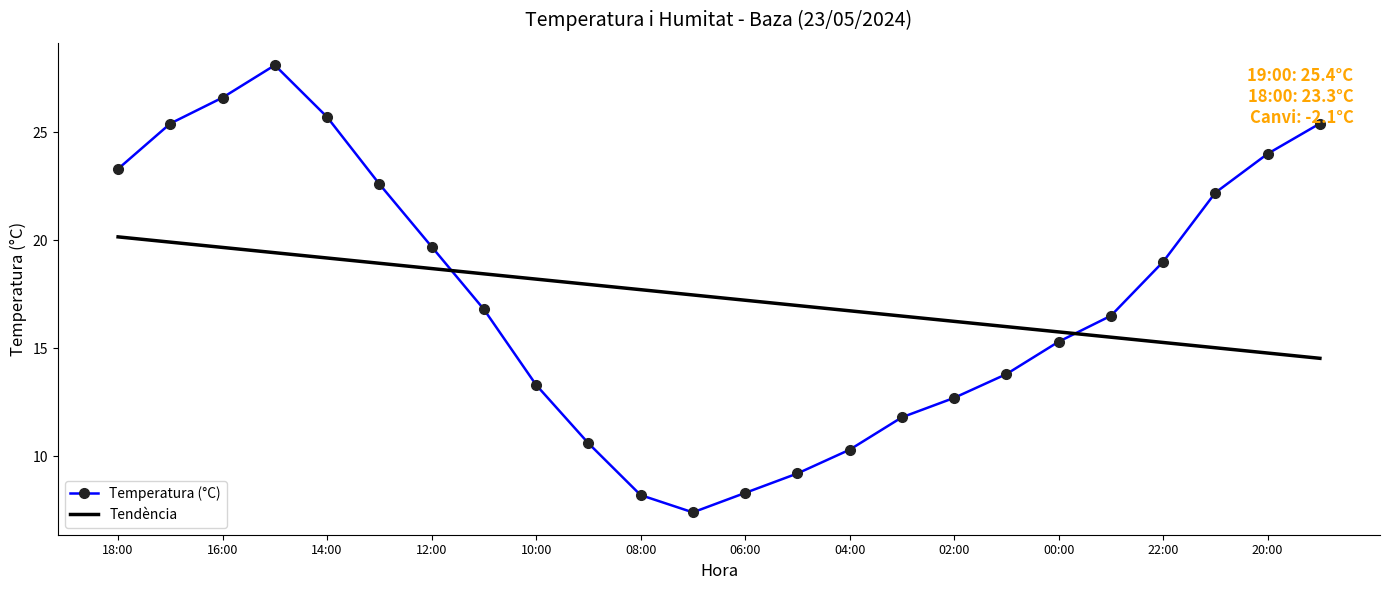

Which series ends up on top after the final intersection of Temperatura (°C) and Tendència?

Temperatura (°C)